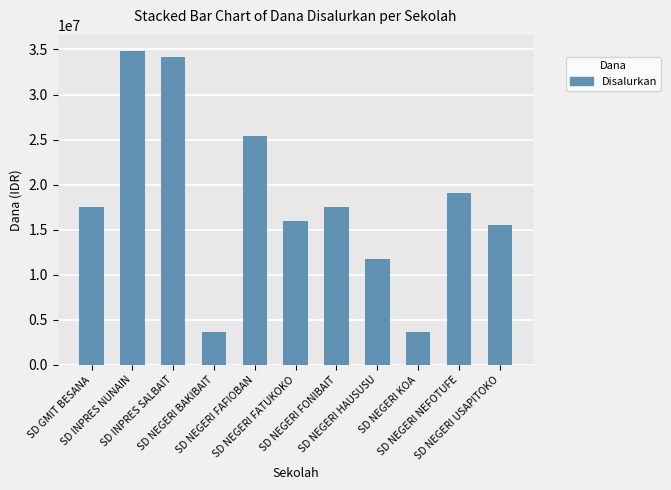

Reading left to right, transcribe all the data shown in this chart.

17550000	34875000	34200000	3600000	25425000	15975000	17550000	11700000	3600000	19125000	15525000